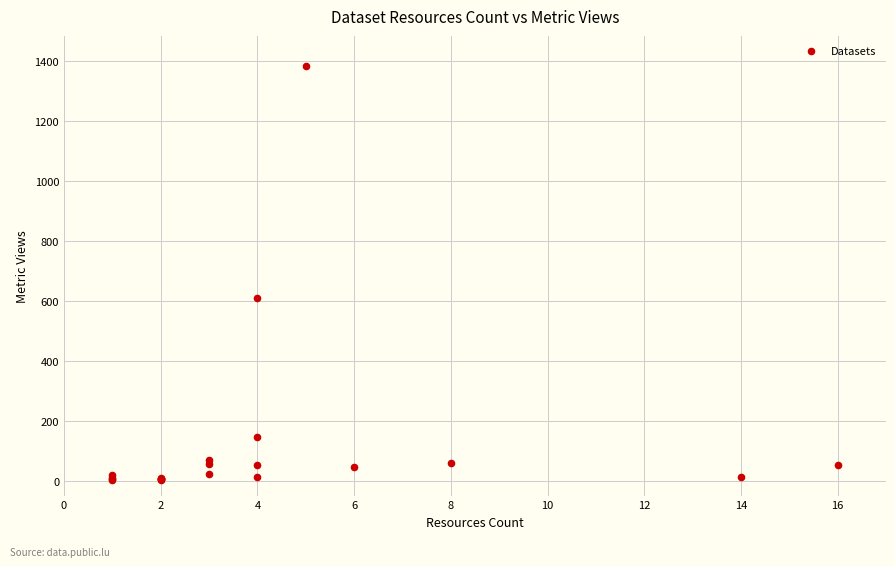

What Y value in the scatter plot is closest to 693?

609